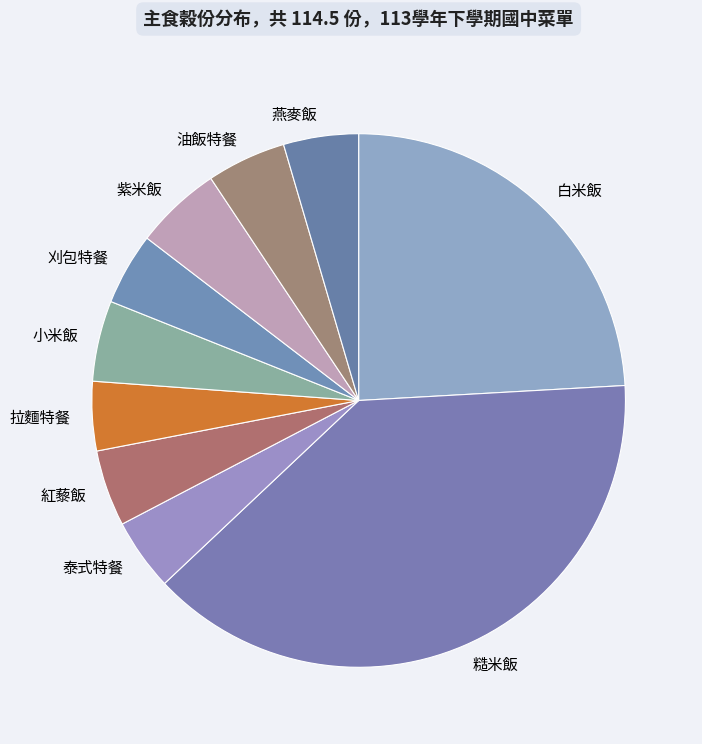

Is it true that 小米飯 is 14% of the pie?

False